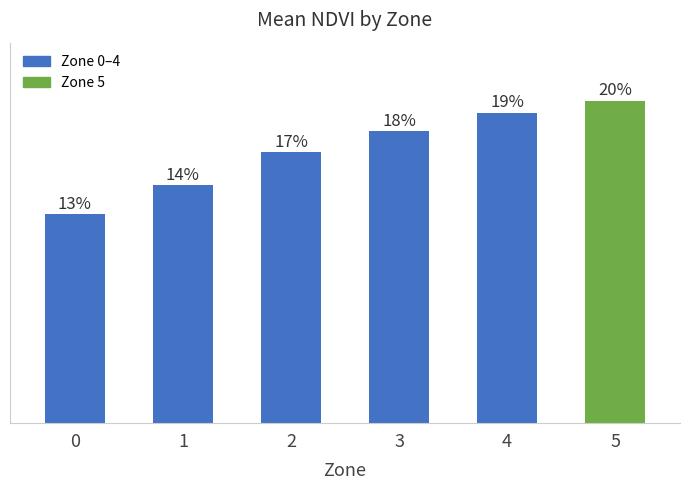

Rank the categories by value from highest to lowest.

5, 4, 3, 2, 1, 0